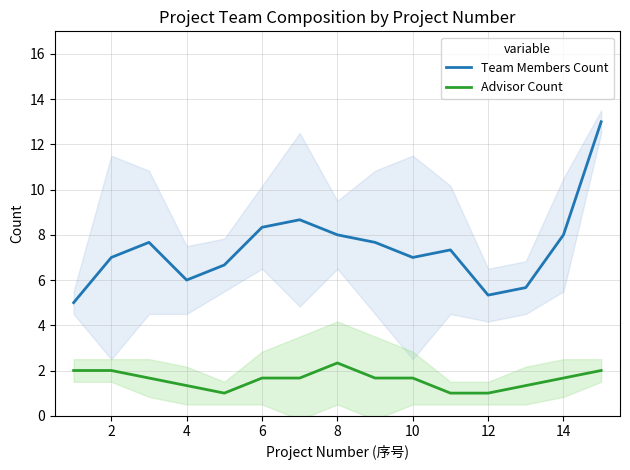

What is the maximum value for Advisor Count?

2.3